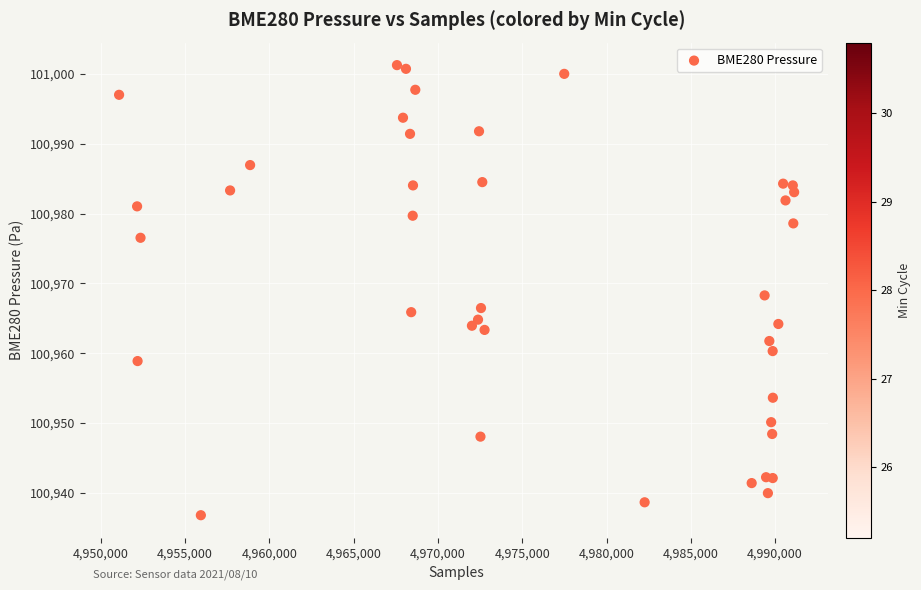

What Y value in the scatter plot is closest to 100969?

100968.3